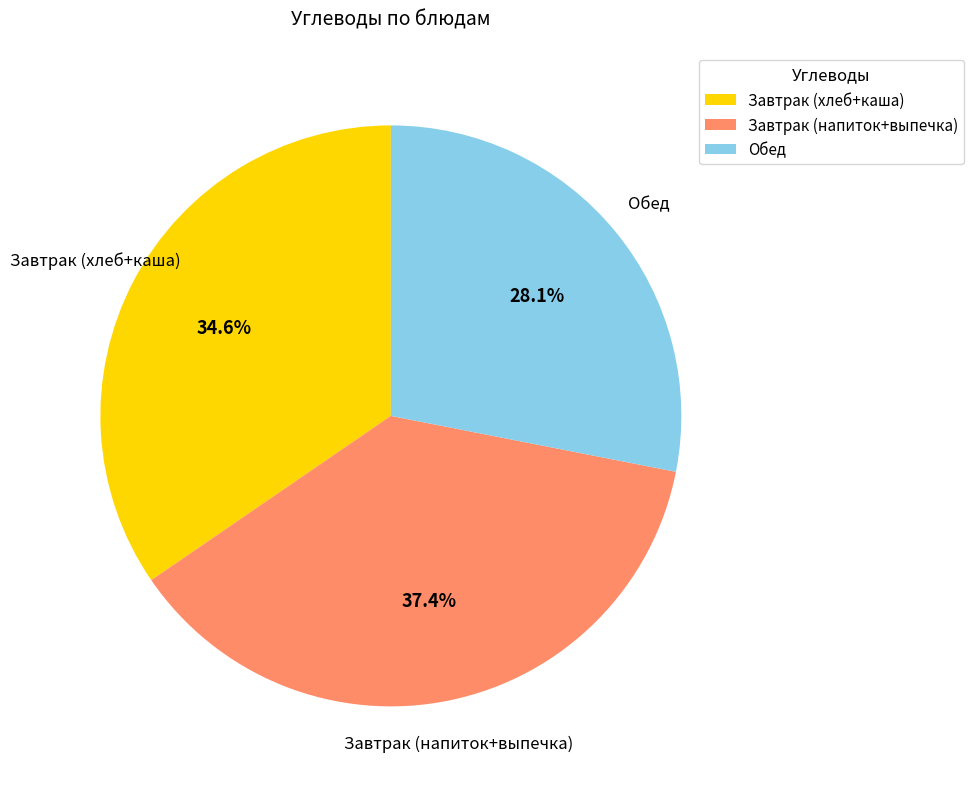

Is there any slice that represents more than half of the pie?

No